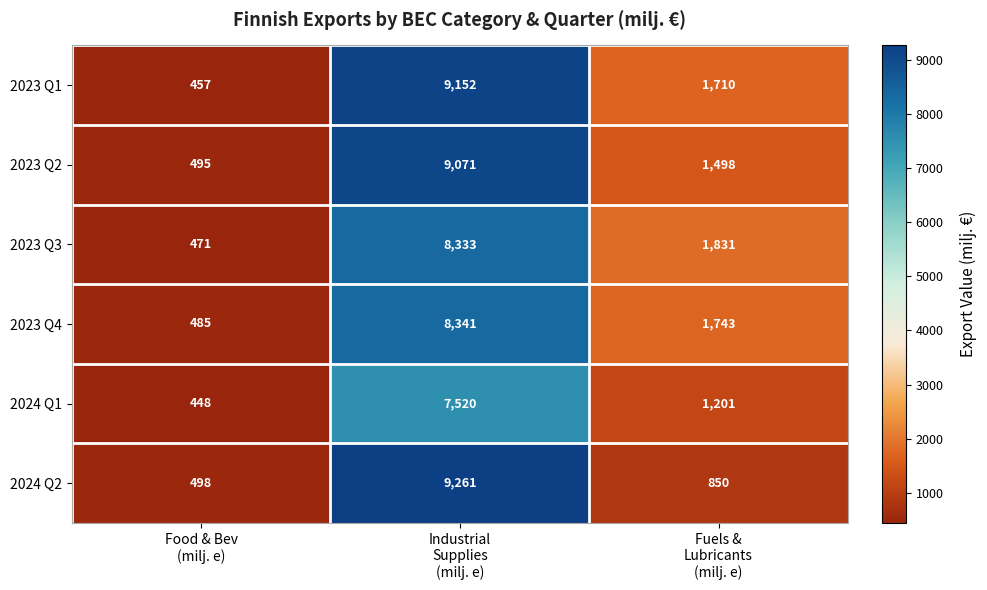

Which series changed the most between Food & Bev
(milj. e) and Fuels &
Lubricants
(milj. e)?

2023 Q3